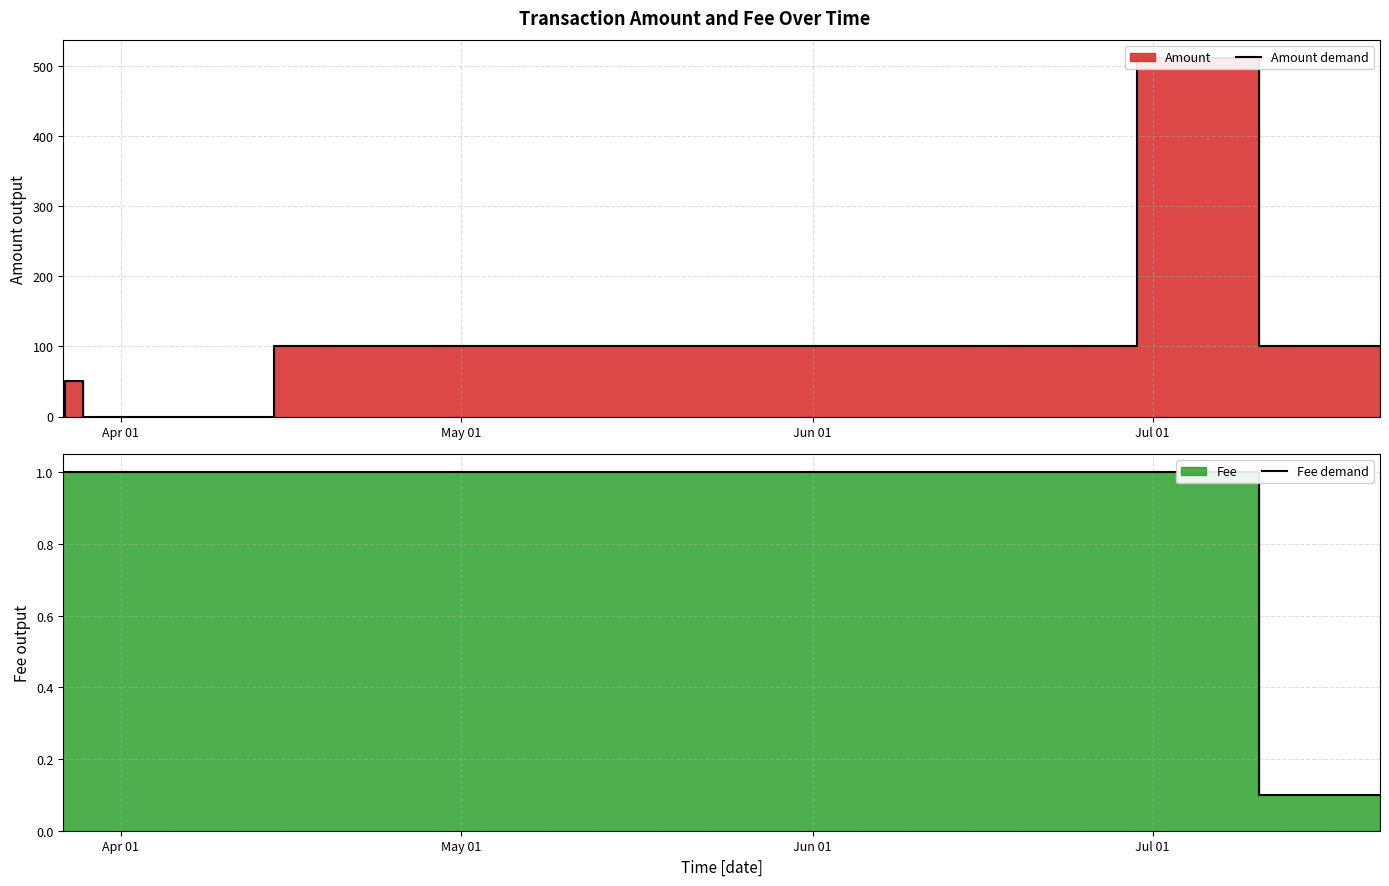

Which category has the highest value in the Fee demand series?

Apr 01